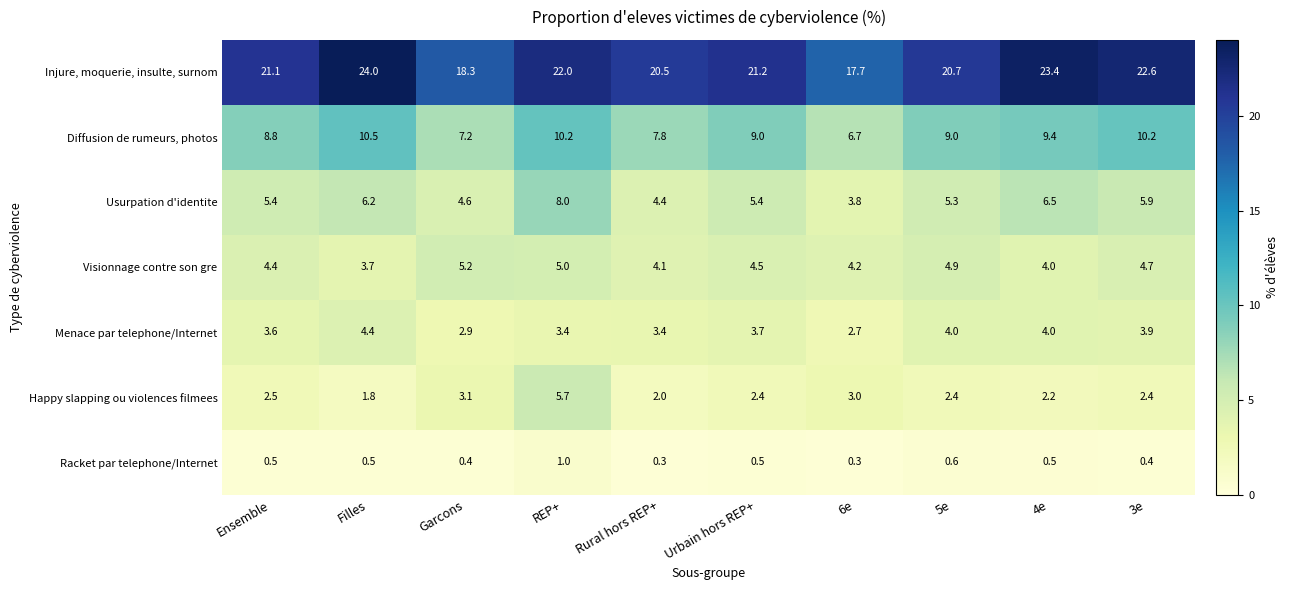

Rank the series by their maximum value, from lowest to highest.

Racket par telephone/Internet, Menace par telephone/Internet, Visionnage contre son gre, Happy slapping ou violences filmees, Usurpation d'identite, Diffusion de rumeurs, photos, Injure, moquerie, insulte, surnom